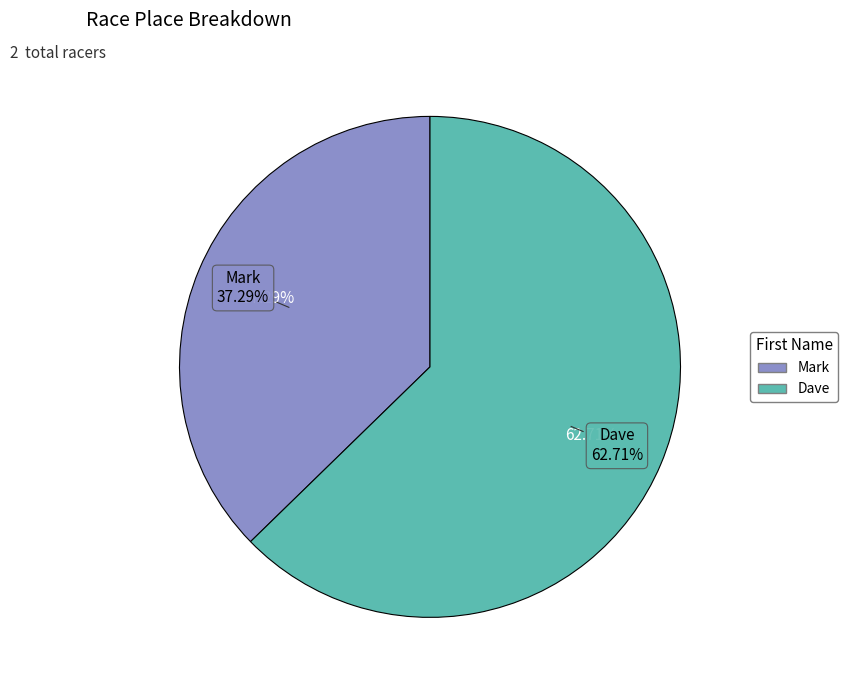

Combined, do Mark and Dave account for over 50%?

Yes